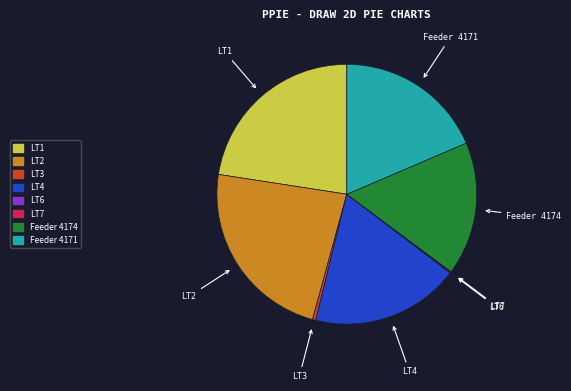

Which has a higher value, LT3 or LT1?

LT1